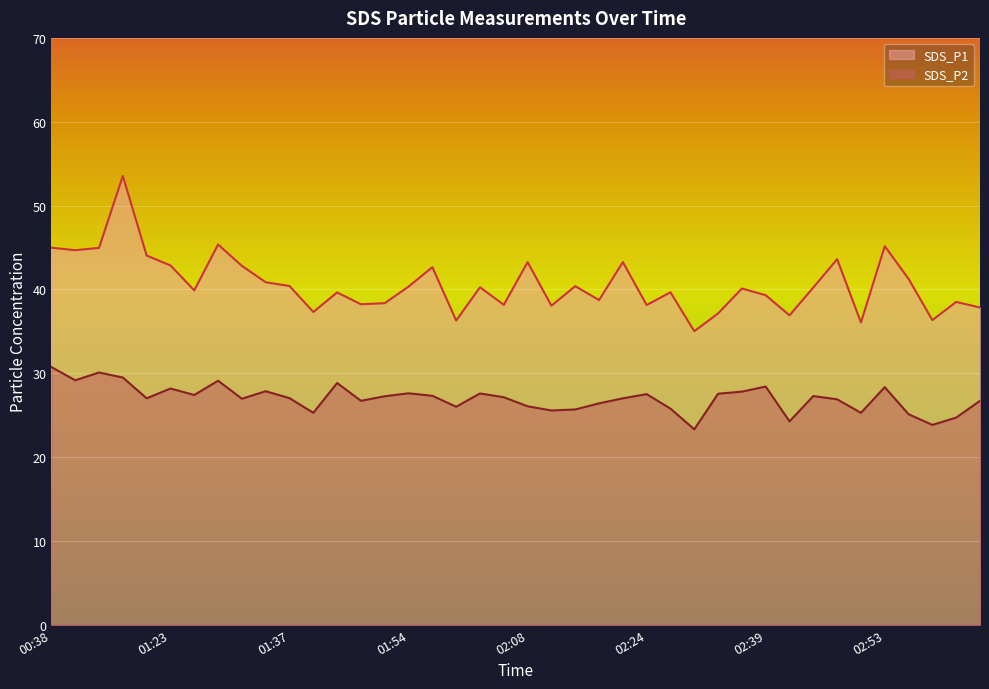

What is the average value of the SDS_P2 series?

27.0